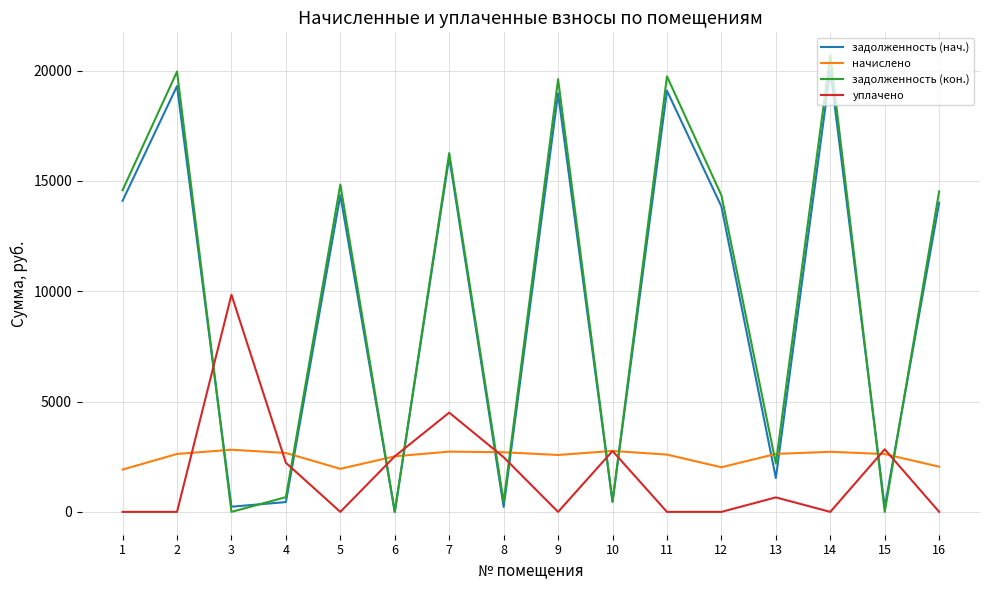

What is the total value across all series at 6?

5037.4